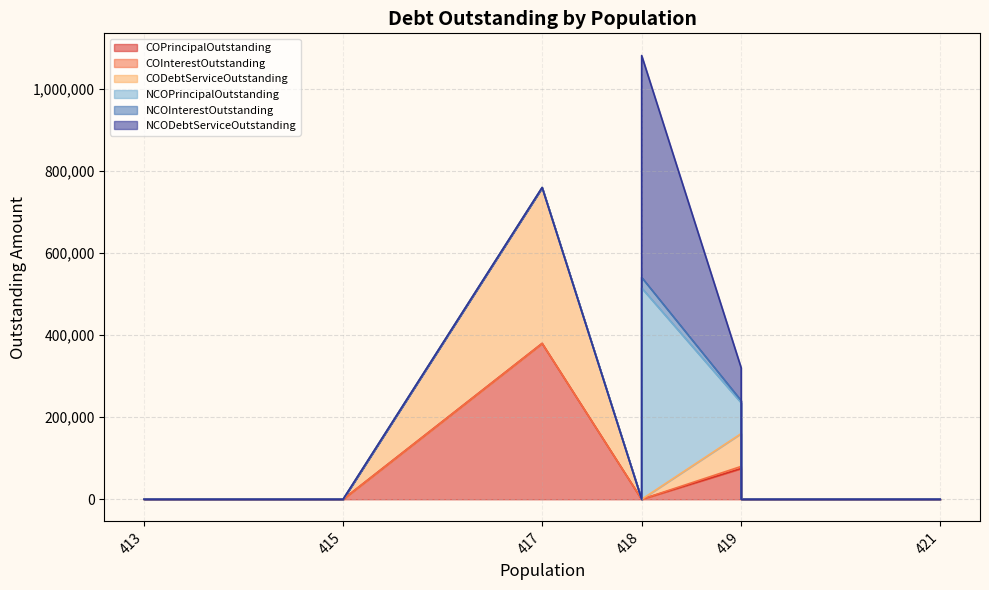

True or false: COInterestOutstanding has more than 1 interior local peaks.

False